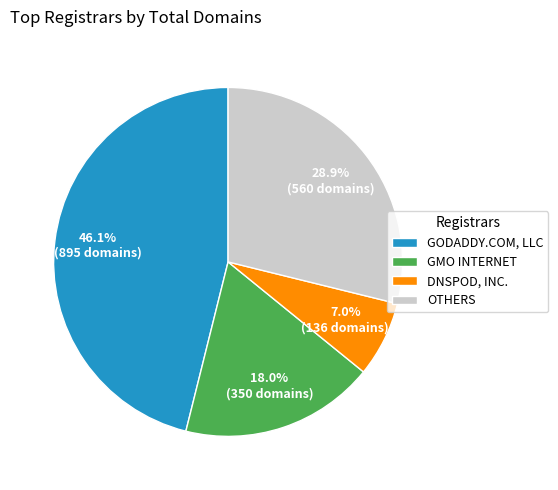

Which slice is the smallest?

DNSPOD, INC.